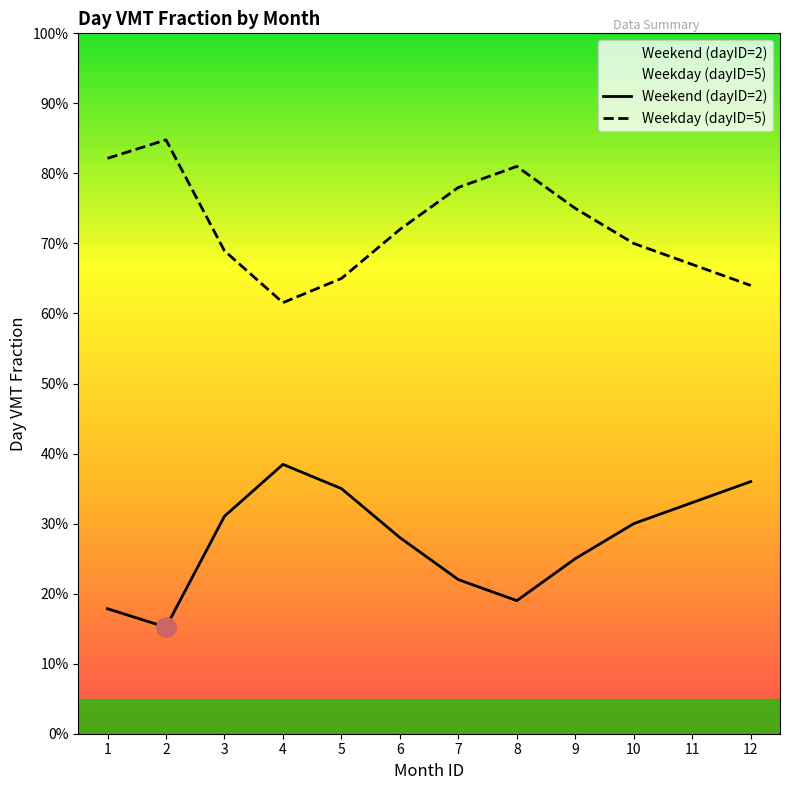

Which series has the largest total across all categories?

Weekday (dayID=5)